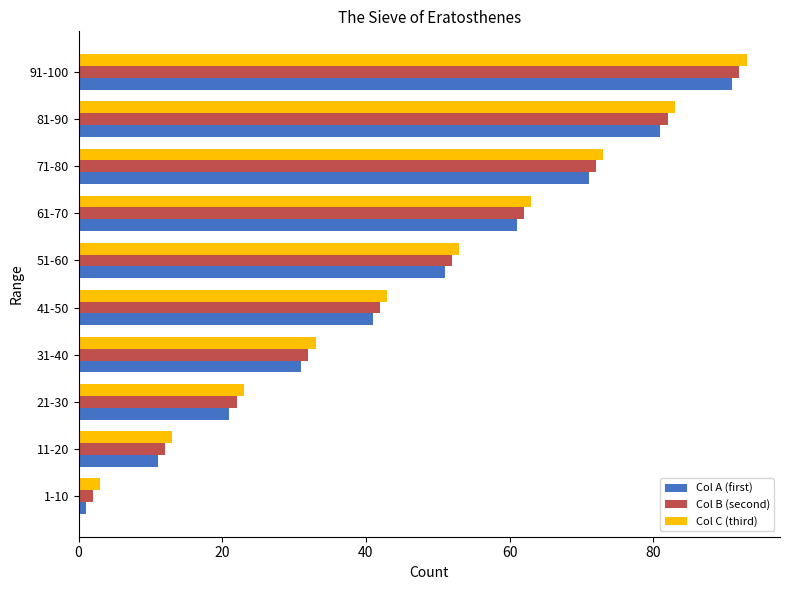

The value of Col A (first) at 11-20 is 20. True or false?

False